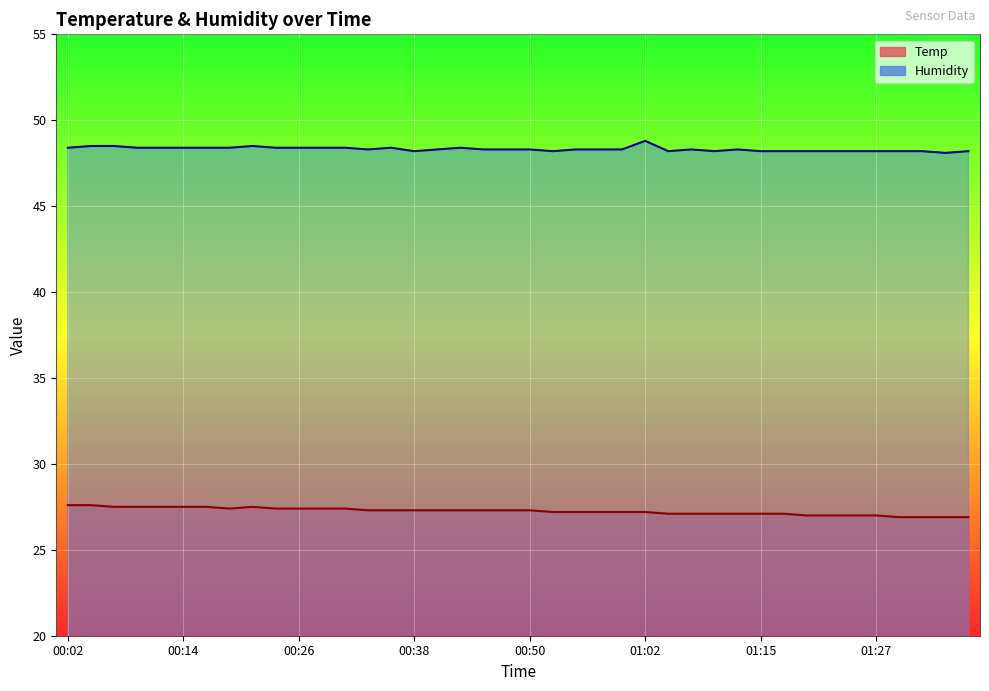

True or false: Temp and Humidity intersect in this chart.

False